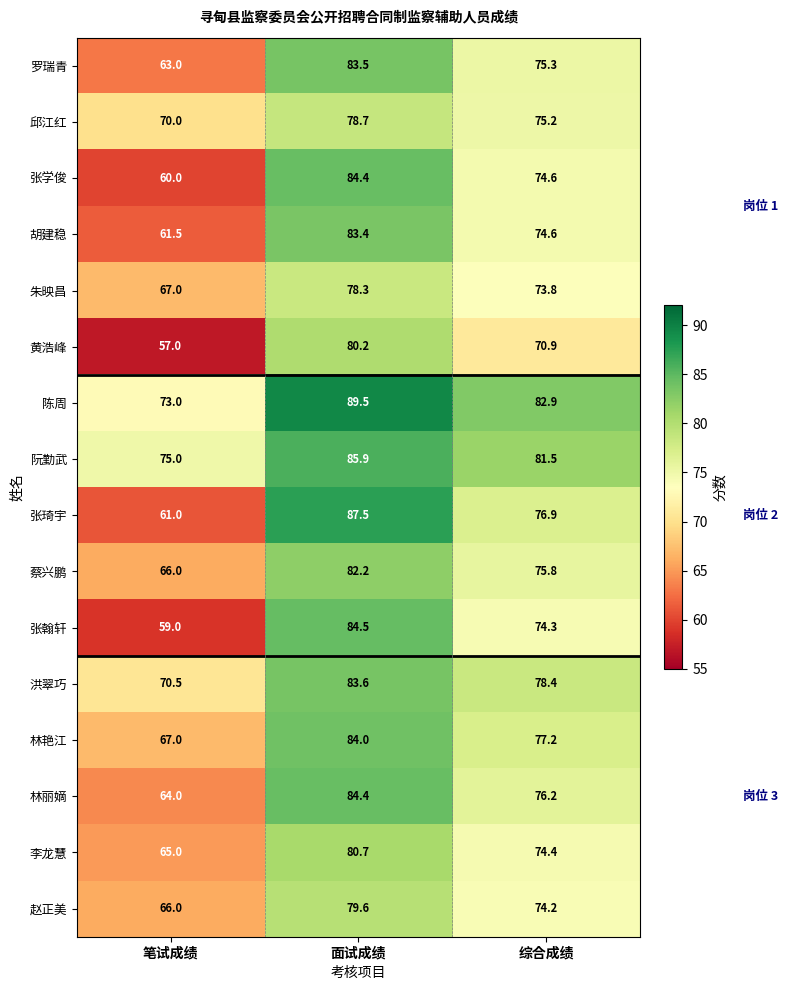

What is the difference between the 林艳江 values at 笔试成绩 and 综合成绩?

10.2